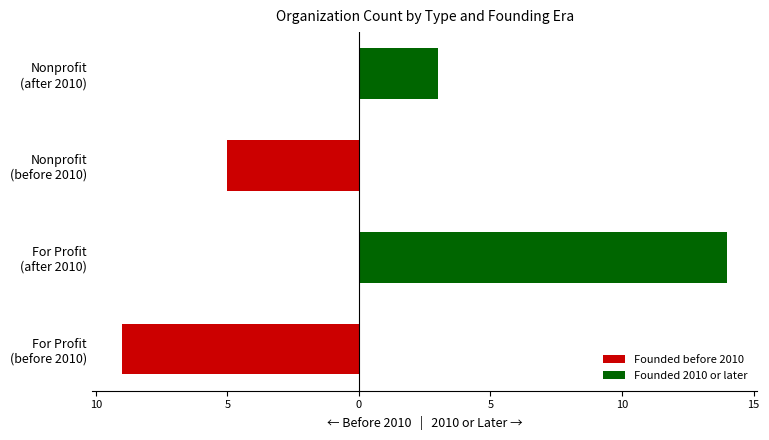

True or false: Founded before 2010 has a value of -13 at For Profit (before 2010).

False